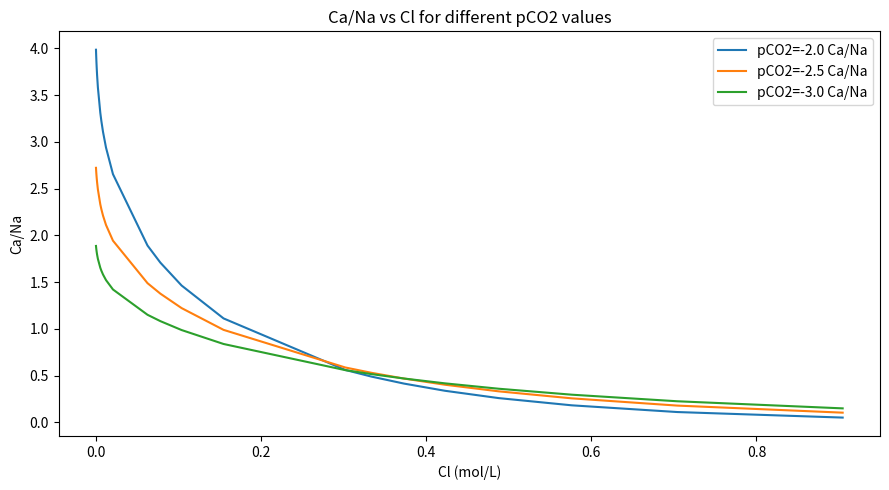

What is the greatest value displayed?

4.0